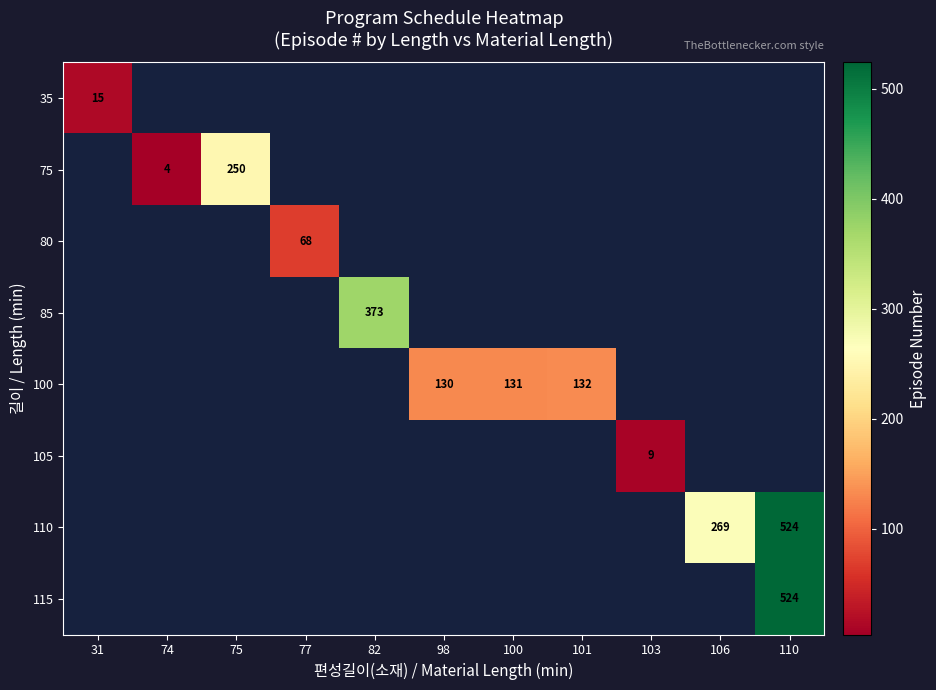

What is the greatest value displayed?

524.0